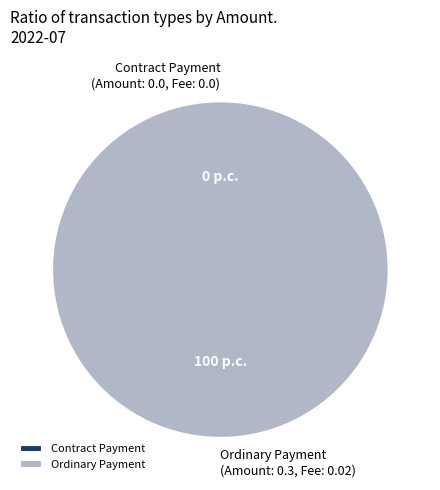

To the nearest percent, what is the difference between the largest and smallest slice percentages?

100%